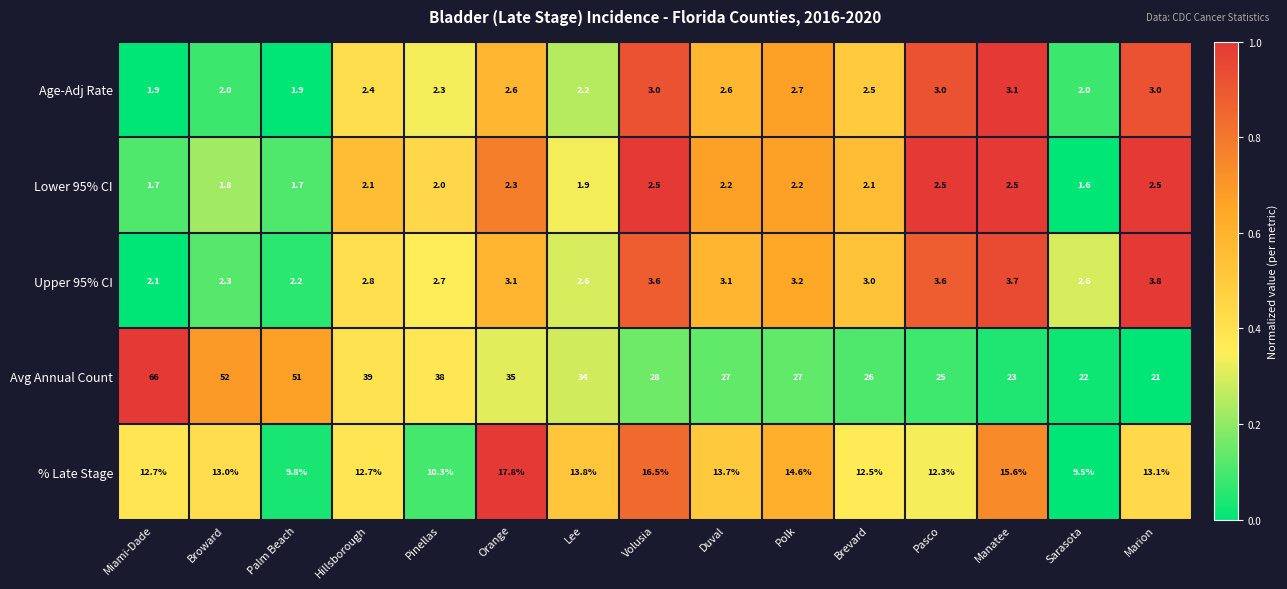

The Avg Annual Count series shows 27.0 at Duval. True or false?

True